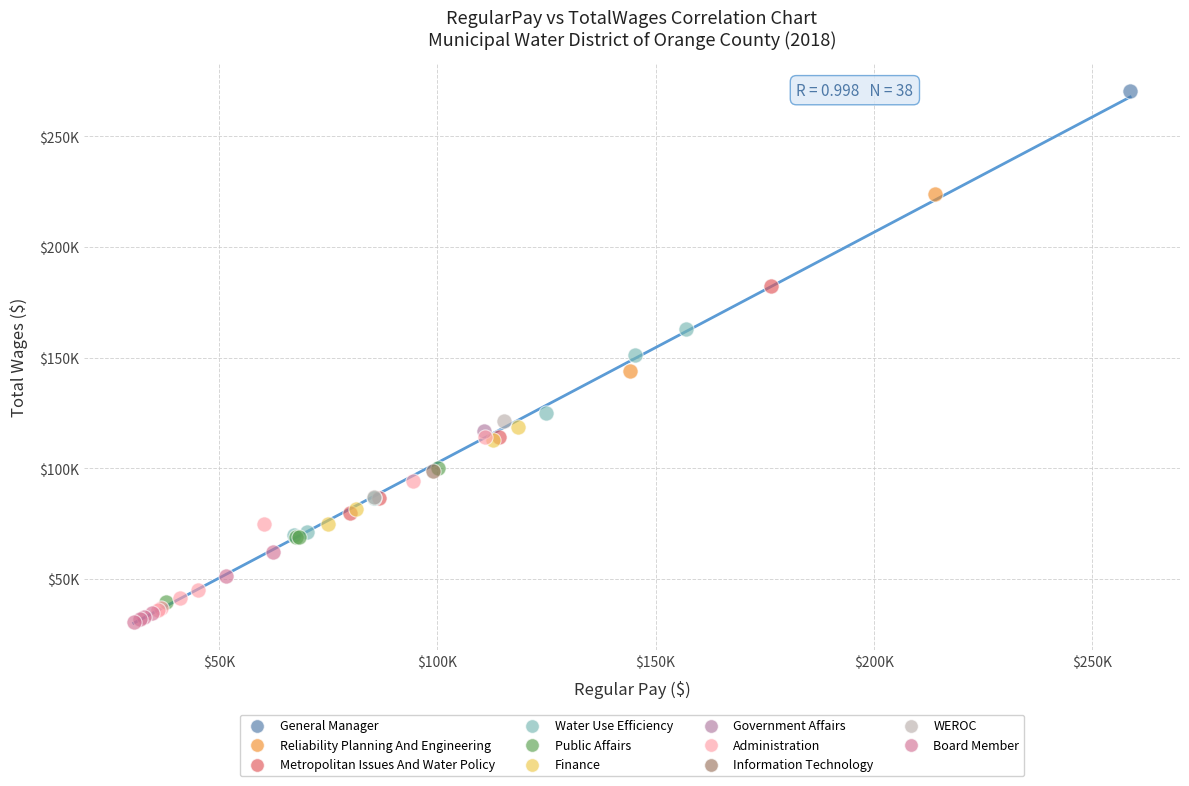

What are all the series names shown in the legend?

General Manager, Reliability Planning And Engineering, Metropolitan Issues And Water Policy, Water Use Efficiency, Public Affairs, Finance, Government Affairs, Administration, Information Technology, WEROC, Board Member